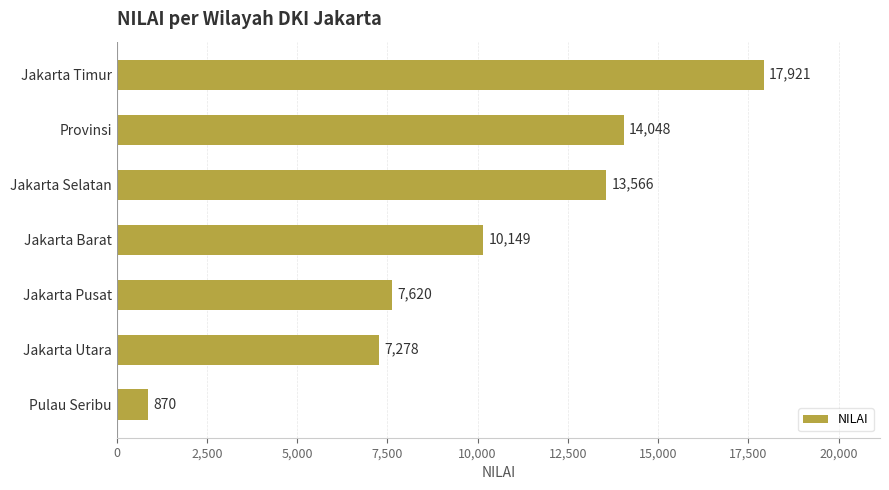

What is the approximate value at Jakarta Utara?

7278